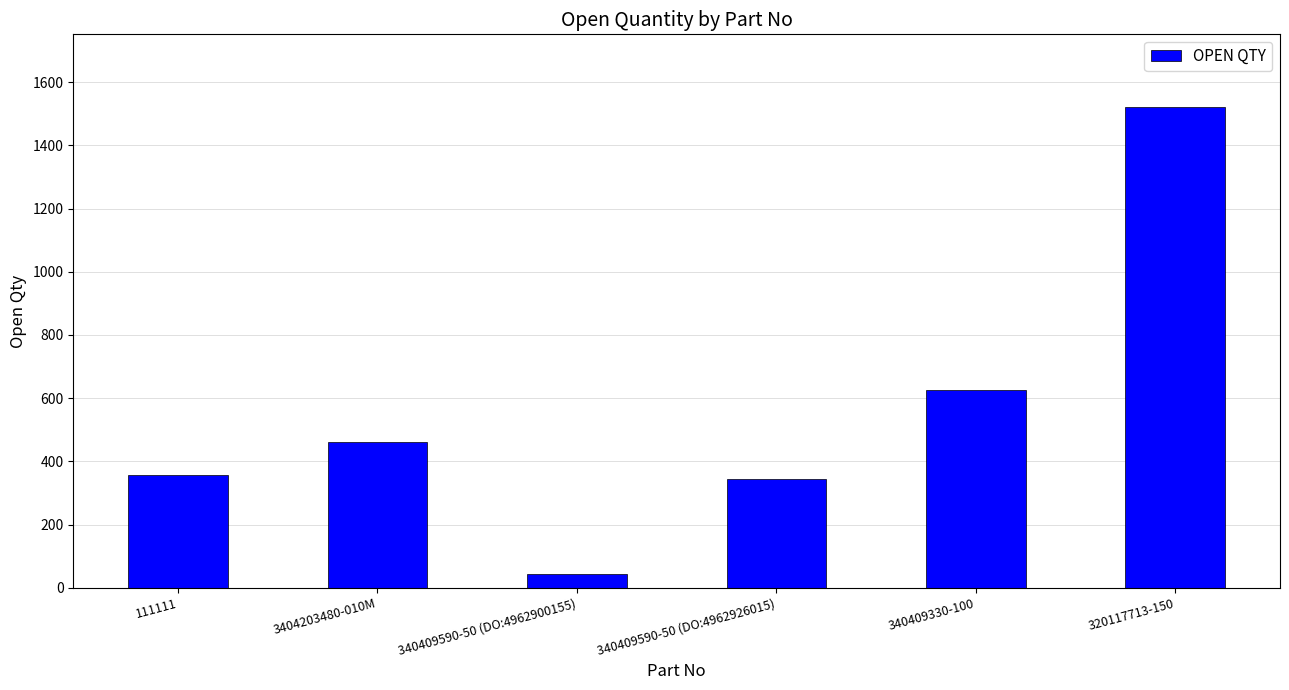

Where is the data nearest to the value 783?

340409330-100